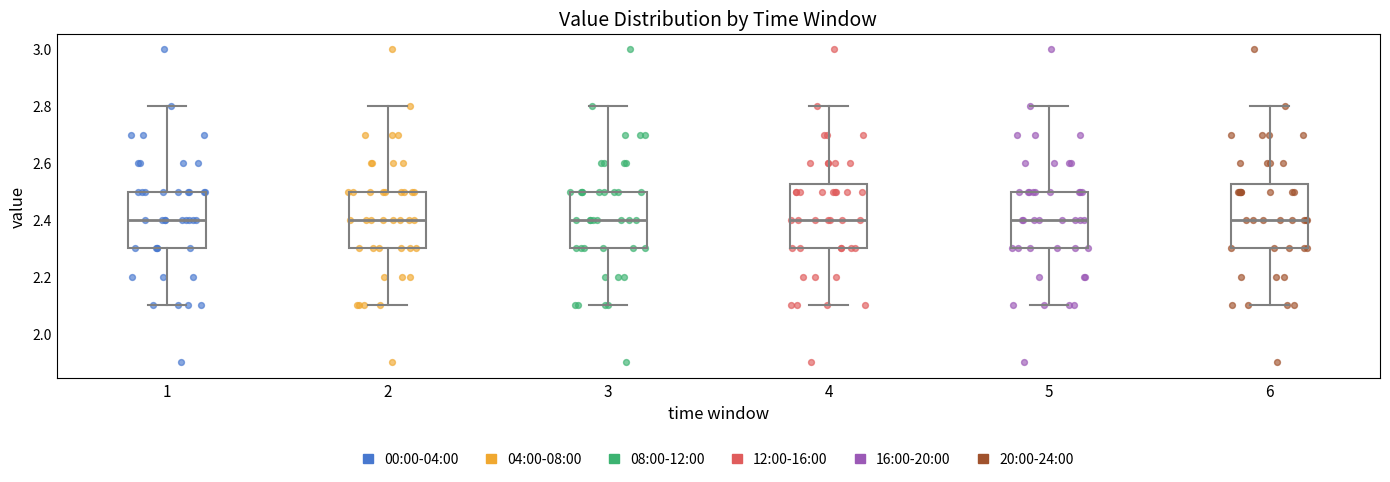

Reading left to right, transcribe this box plot: for each box, give where its median line is, the range the box spans, and where its two whiskers end, as read against the y-axis. The values are not printed on the chart, so give them approximately, as read against the axis.

1: median 2.40, box 2.30 to 2.50, whiskers 2.10 to 2.80
2: median 2.40, box 2.30 to 2.50, whiskers 2.10 to 2.80
3: median 2.40, box 2.30 to 2.50, whiskers 2.10 to 2.80
4: median 2.40, box 2.30 to 2.52, whiskers 2.10 to 2.80
5: median 2.40, box 2.30 to 2.50, whiskers 2.10 to 2.80
6: median 2.40, box 2.30 to 2.52, whiskers 2.10 to 2.80